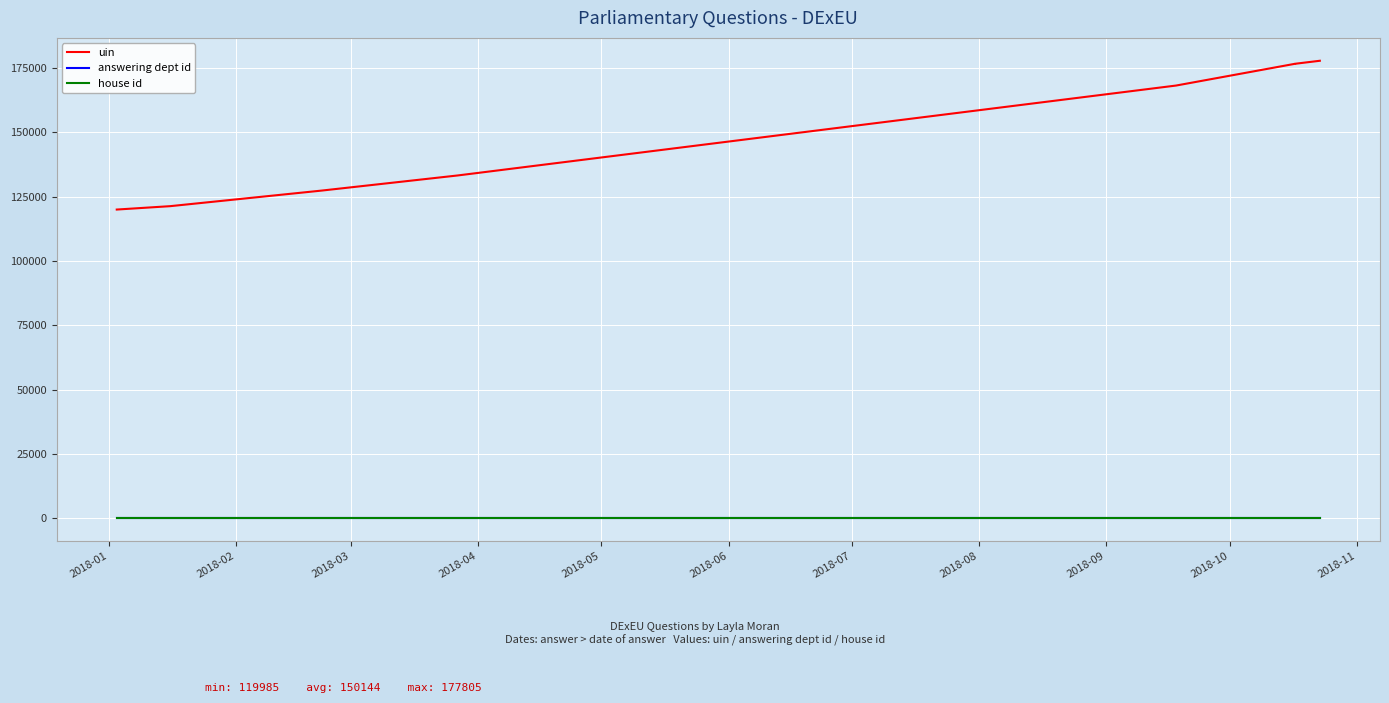

True or false: answering dept id and uin intersect in this chart.

False